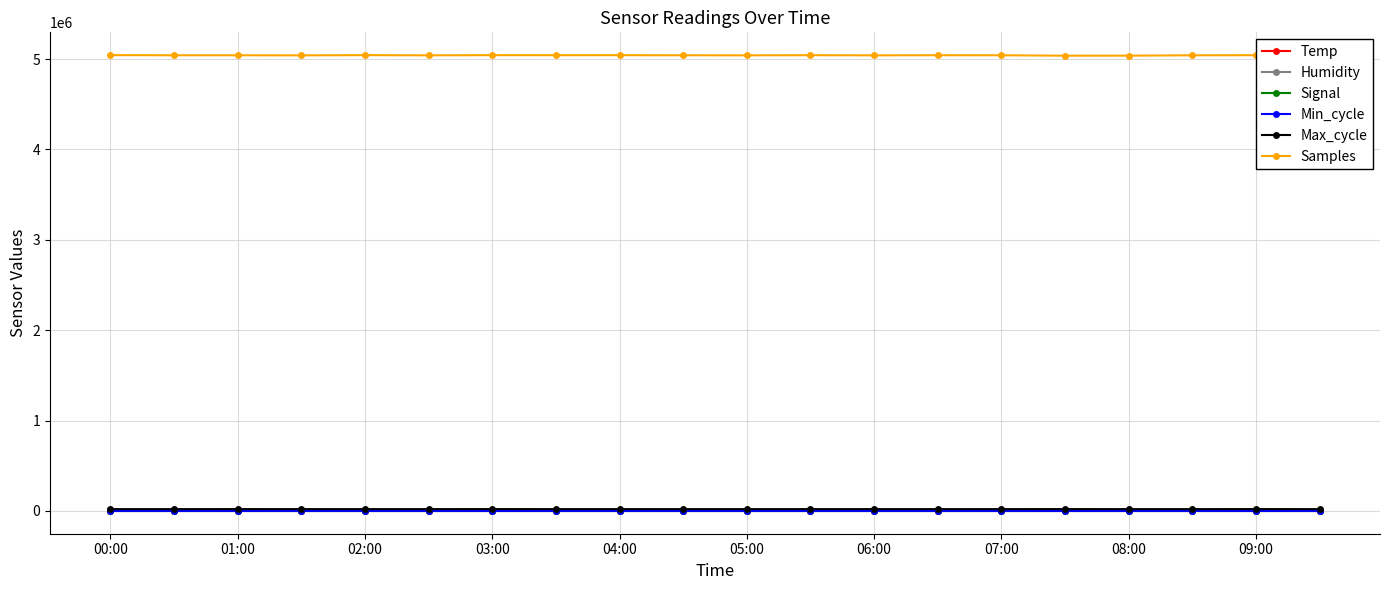

True or false: Samples and Humidity cross at least once.

False